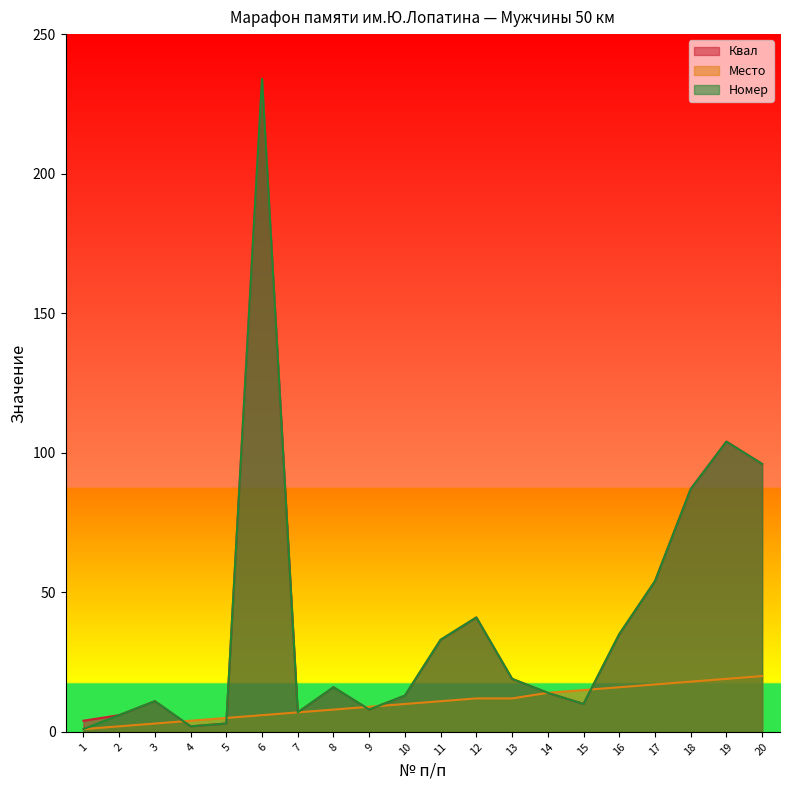

At how many categories does at least one series exceed 8?

15